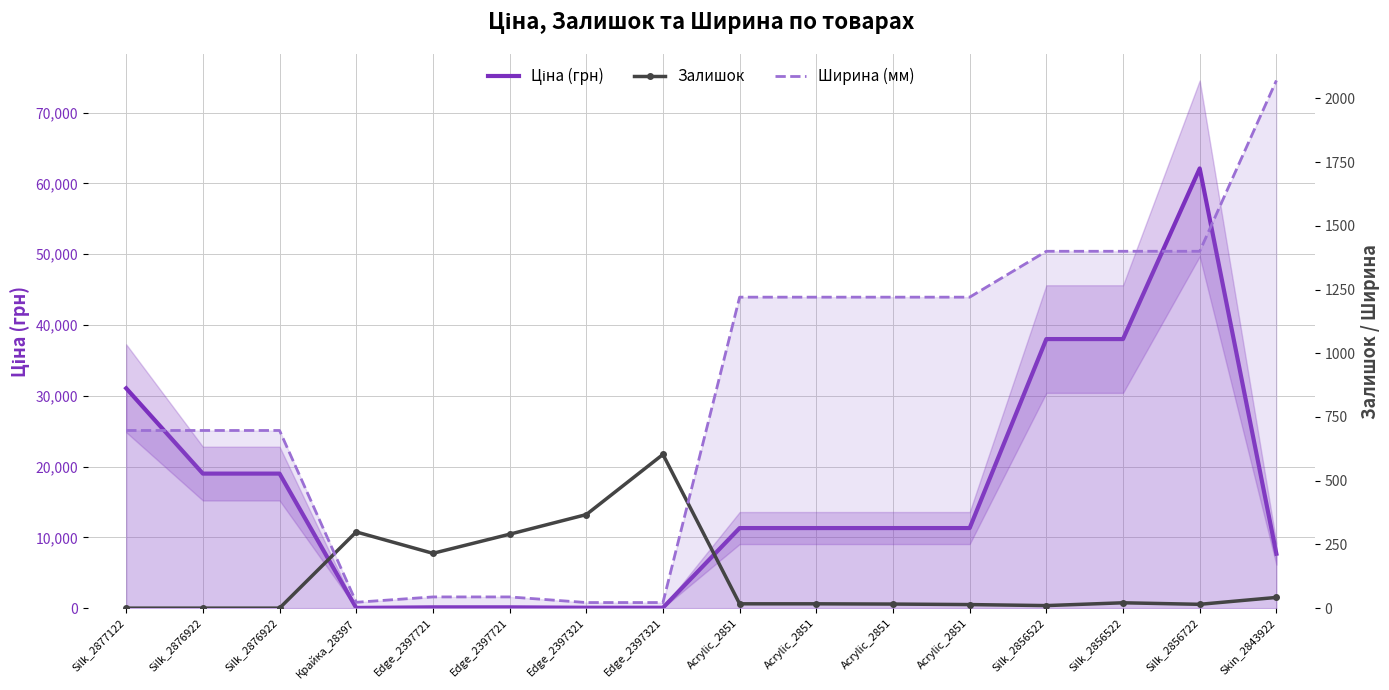

At Silk_2876922, list the series in order from largest to smallest.

Ціна (грн), Ширина (мм), Залишок